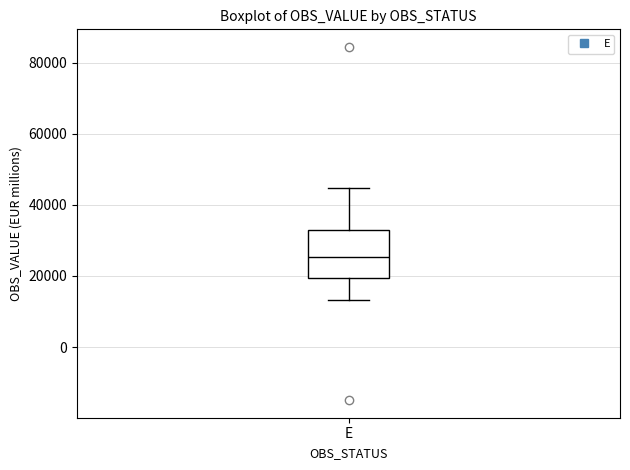

Read this box plot against the y-axis: the position of the median line, the range covered by the box, and the ends of both whiskers. The values are not printed on the chart, so give them approximately, as read against the axis.

median 26000, box 20000 to 34000, whiskers 14000 to 44000